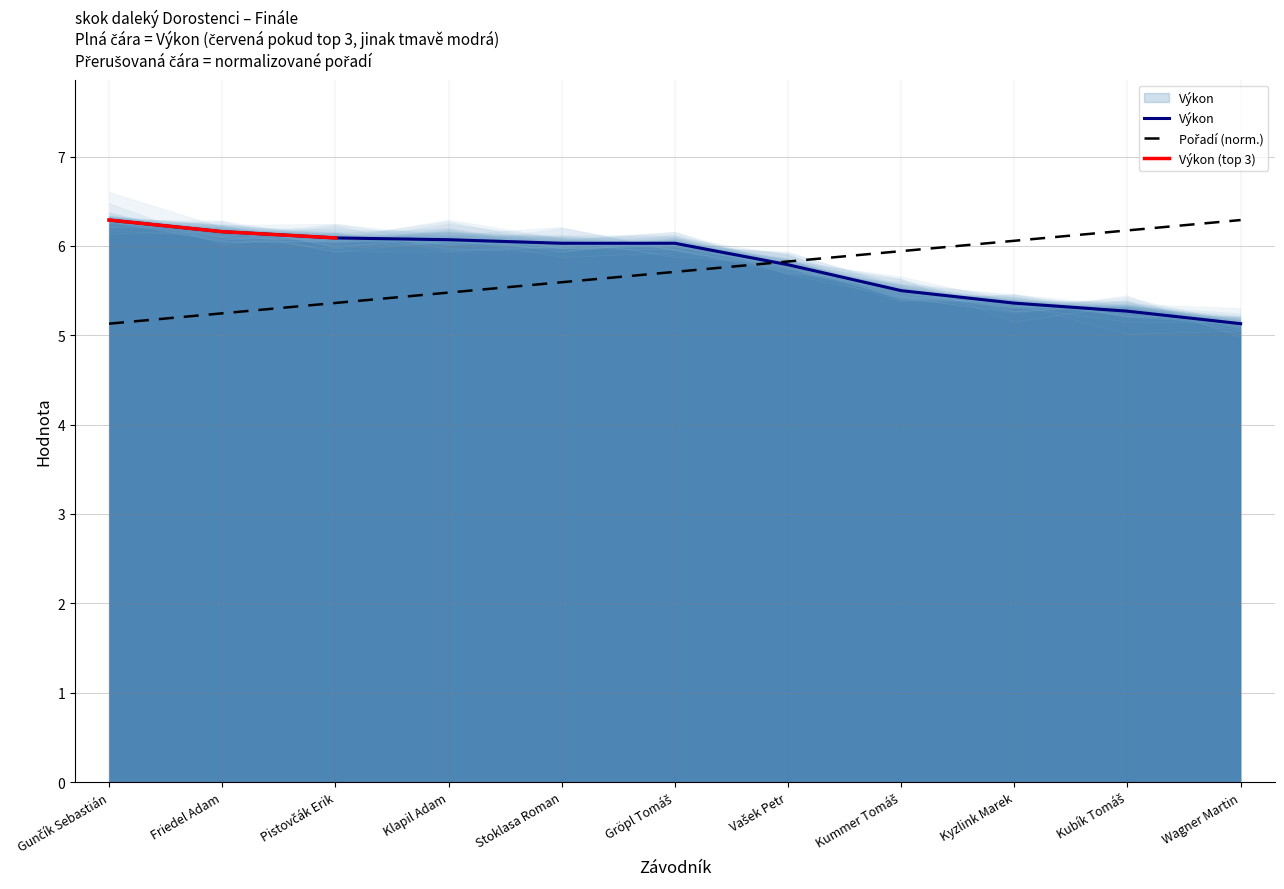

True or false: Pořadí and Výkon intersect in this chart.

True